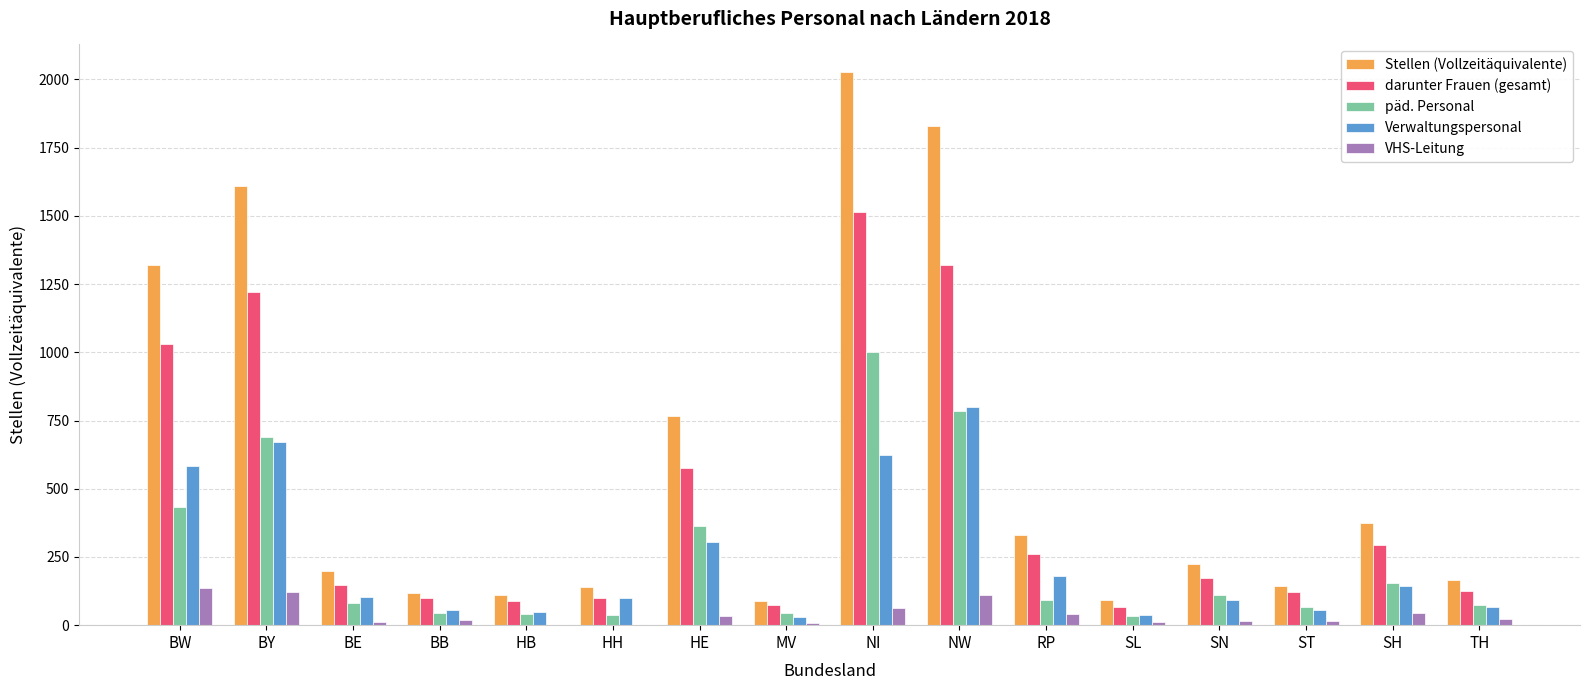

Which category has the highest value across all series?

NI